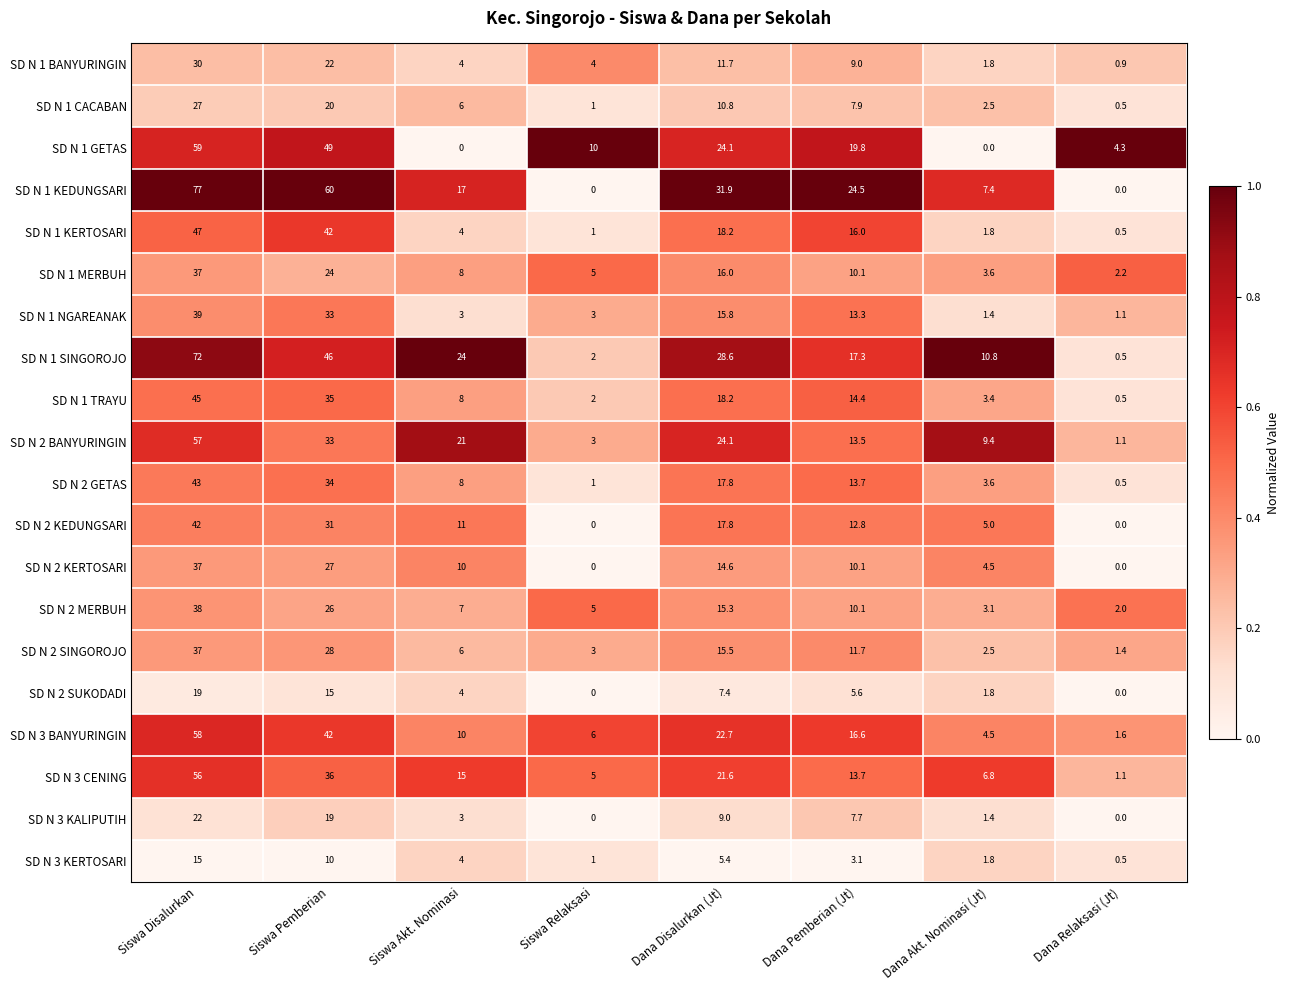

Which series has the largest total across all categories?

SD N 1 KEDUNGSARI